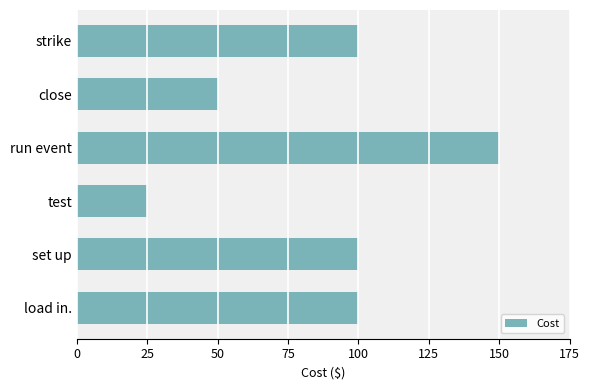

What is the average value?

88